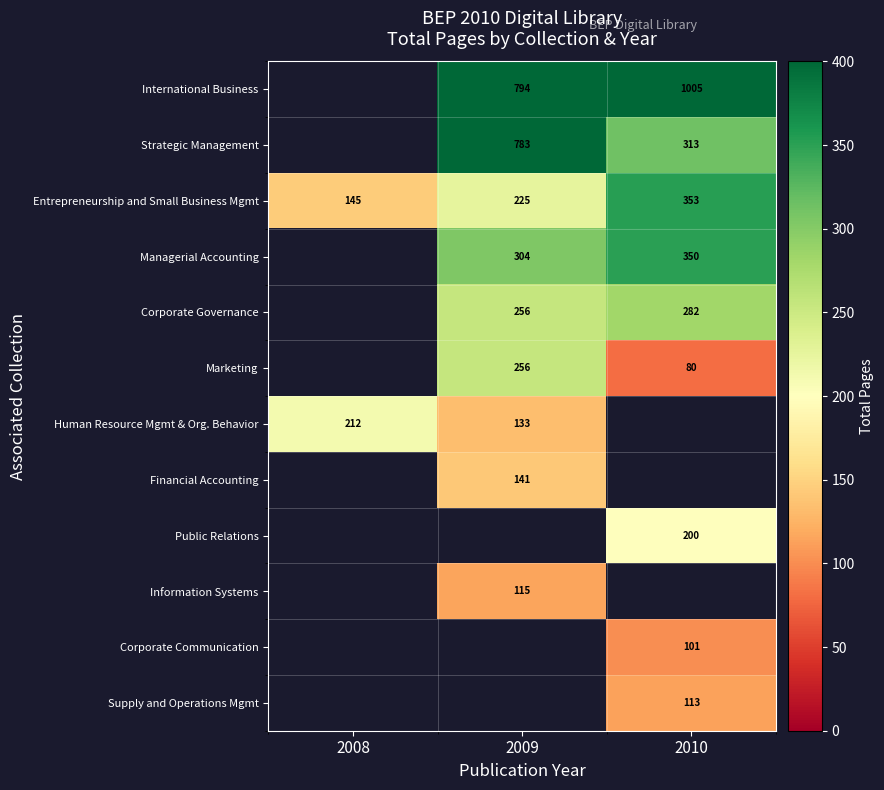

At 2010, list the series in order from smallest to largest.

Marketing, Corporate Communication, Supply and Operations Mgmt, Public Relations, Corporate Governance, Strategic Management, Managerial Accounting, Entrepreneurship and Small Business Mgmt, International Business, Human Resource Mgmt & Org. Behavior, Financial Accounting, Information Systems